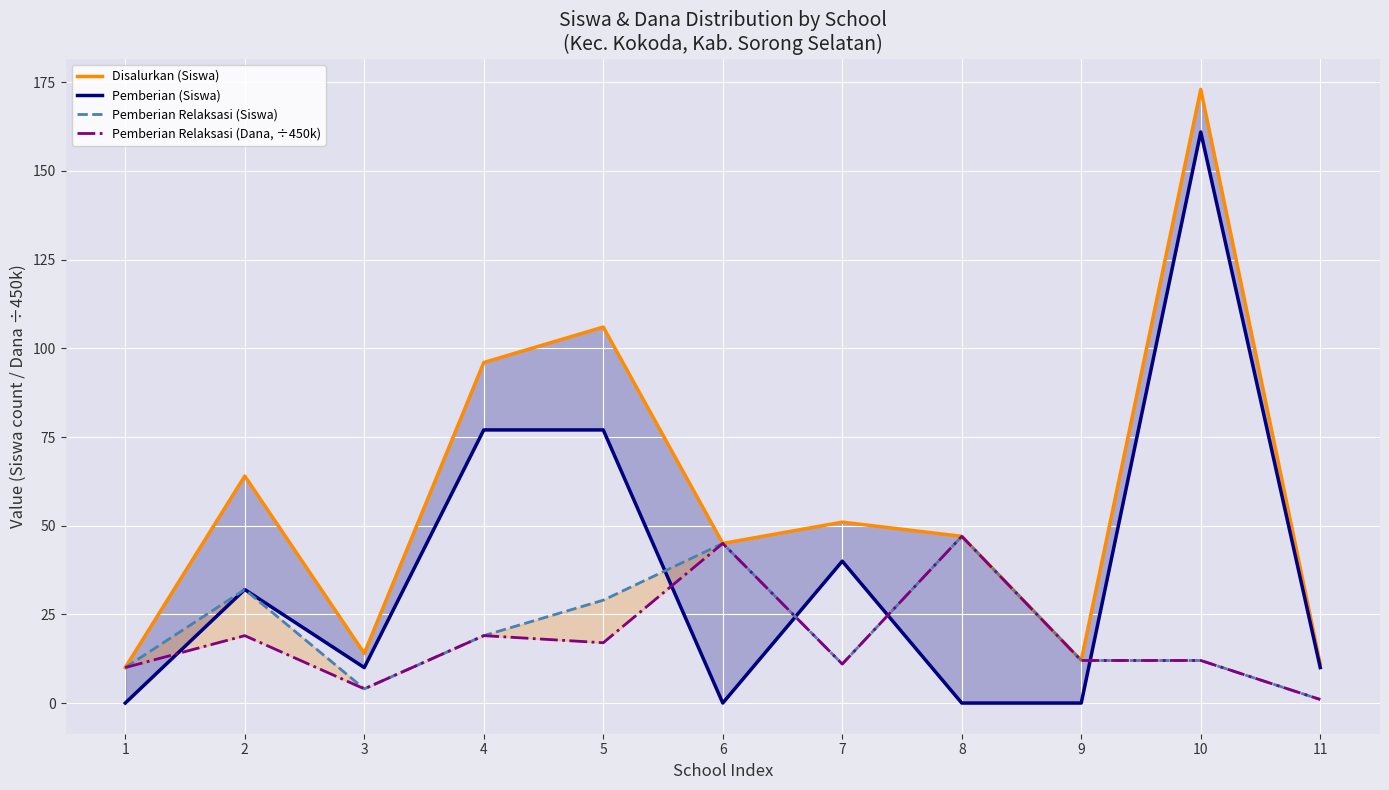

What is the difference between the maximum and minimum values in the Pemberian (Siswa) series?

161